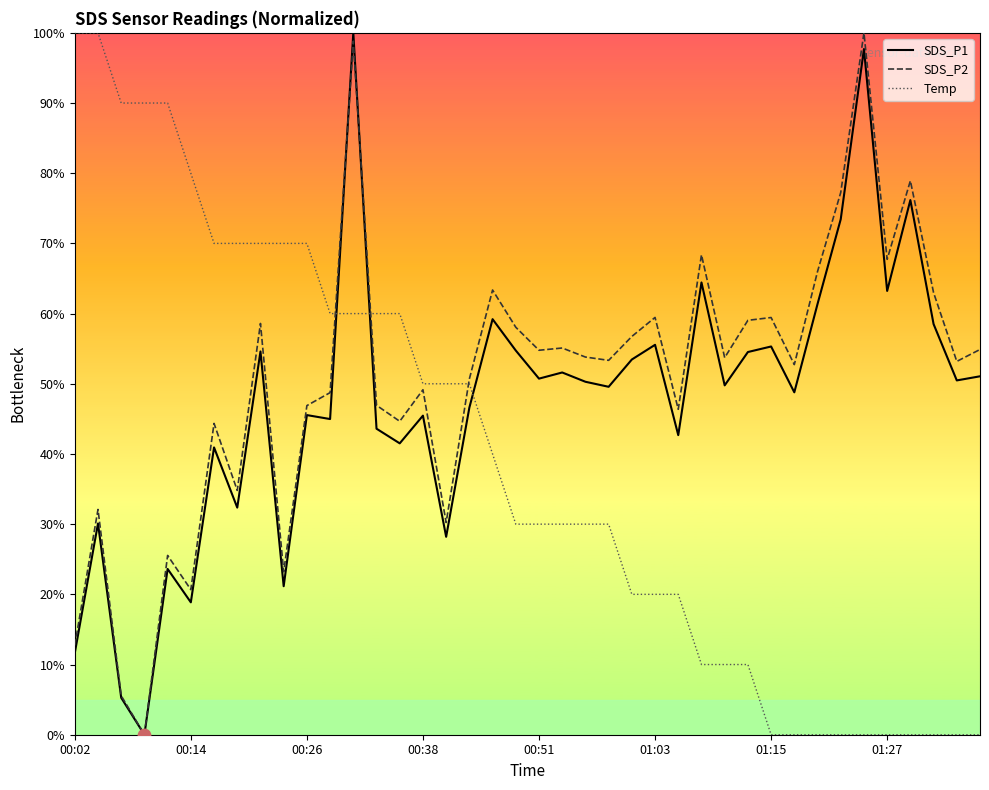

Which series has the largest total across all categories?

SDS_P2